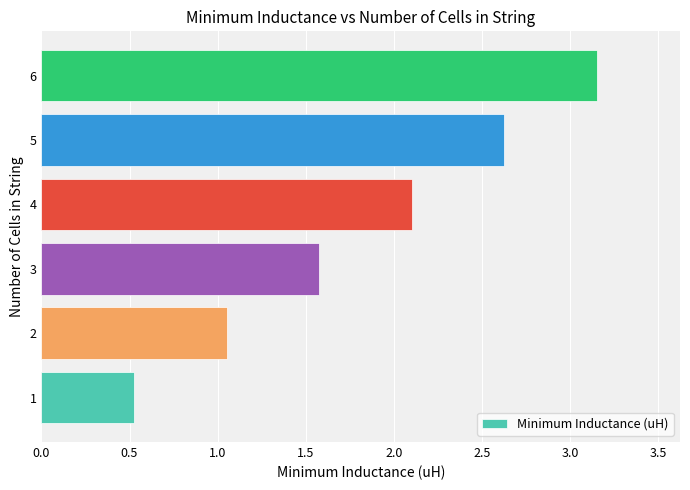

Rank the categories by value from highest to lowest.

6, 5, 4, 3, 2, 1